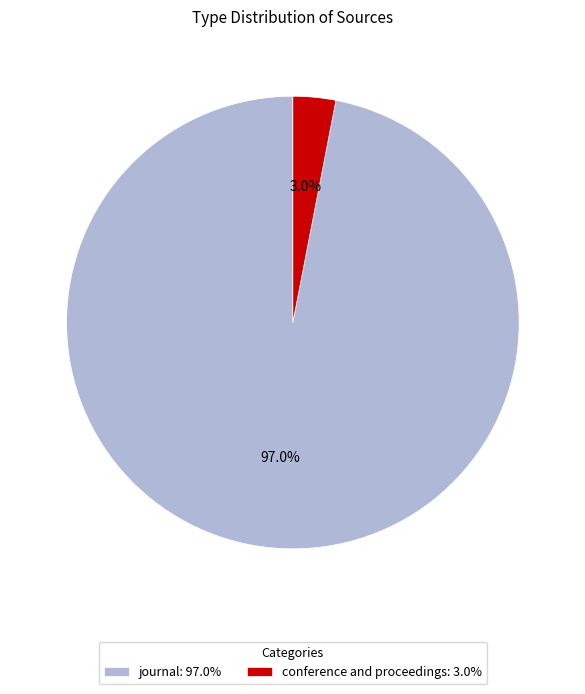

Does any single category account for the majority?

Yes